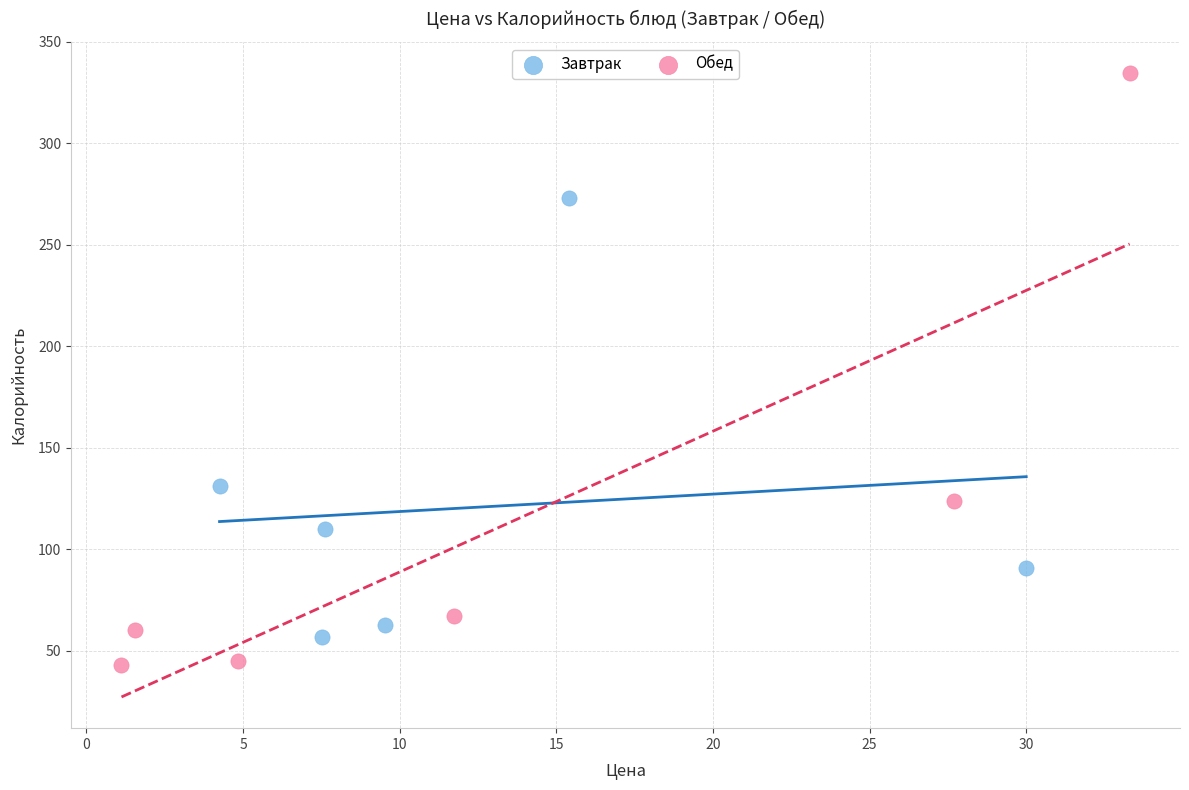

Which series reaches the maximum Y coordinate?

Обед